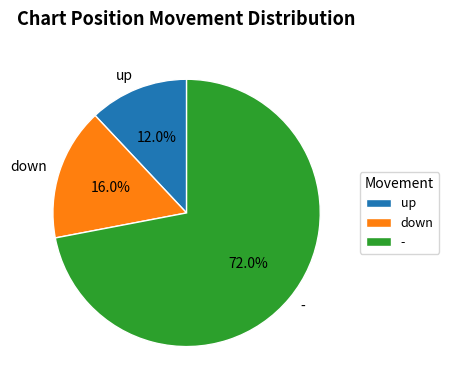

What is the ratio of the value at down to the value at up?

1.3